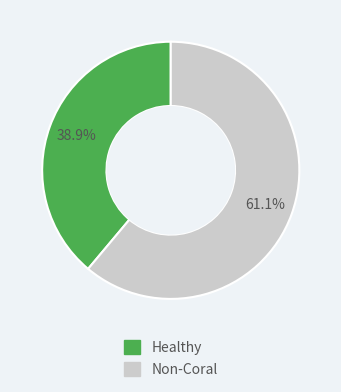

Is there any slice that represents more than half of the pie?

Yes